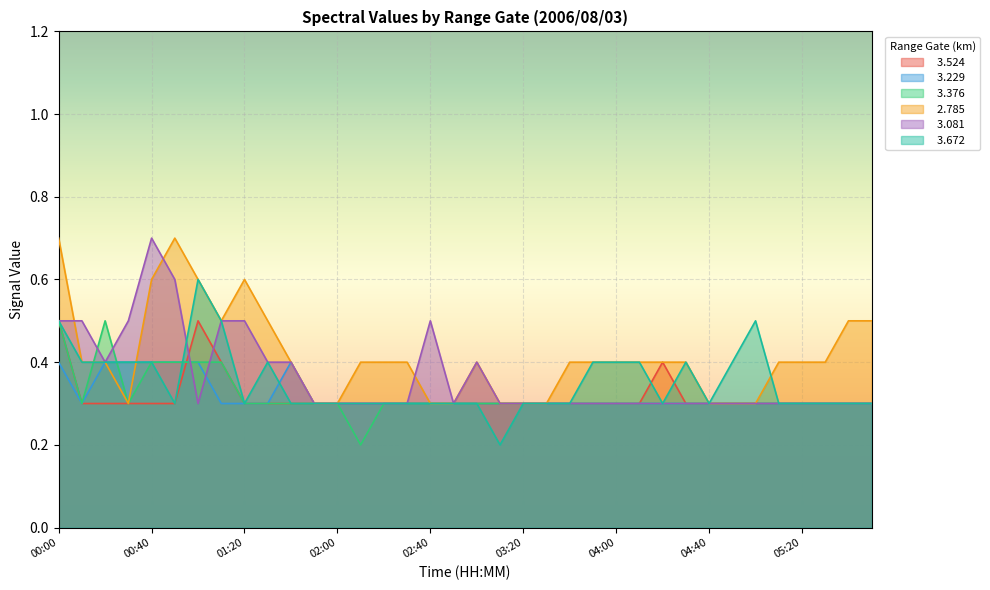

Where is   3.229 nearest to the value 0?

00:10